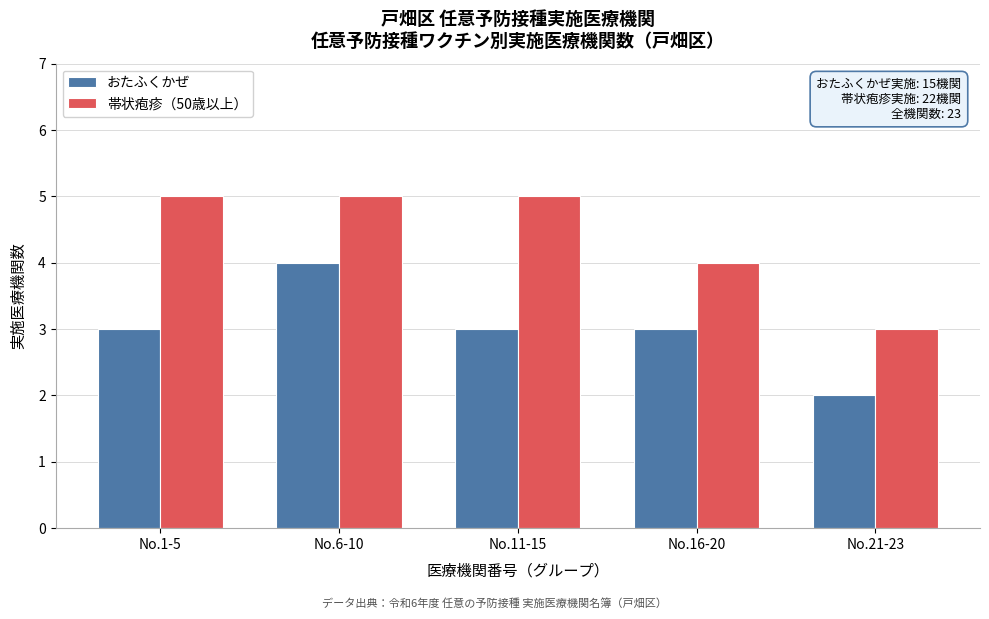

Reading left to right, what are all the values shown in this chart?

おたふくかぜ: 3	4	3	3	2
帯状疱疹（50歳以上）: 5	5	5	4	3